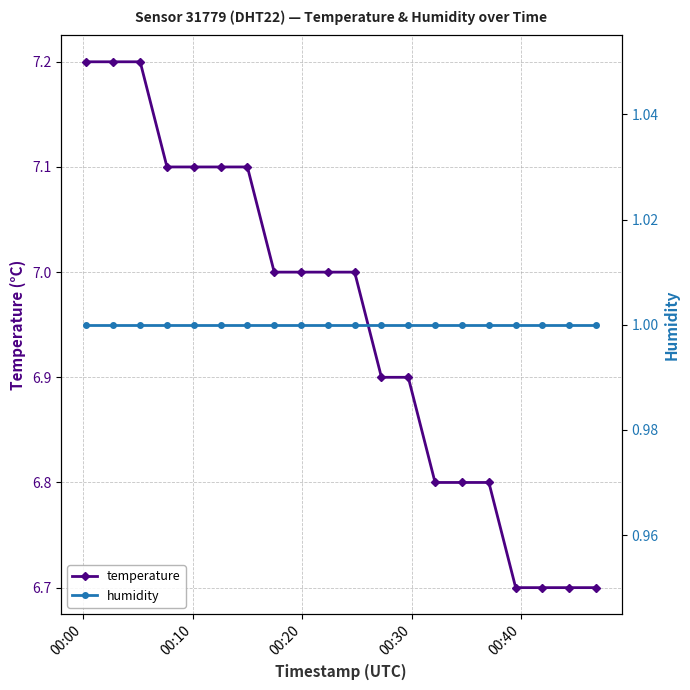

True or false: temperature and humidity intersect in this chart.

False